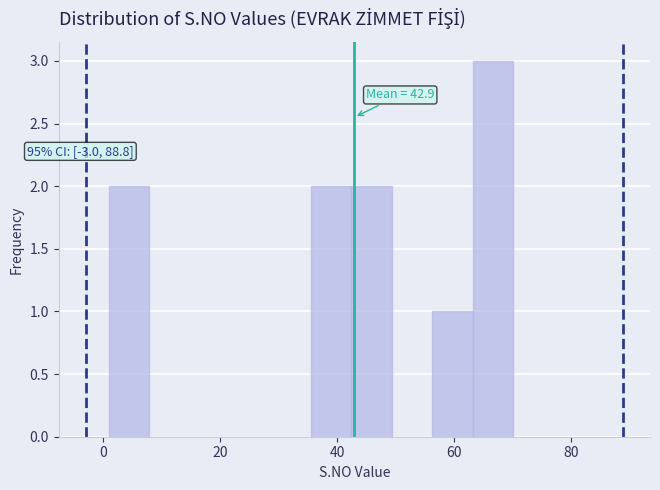

Around what value on the x-axis is the tallest bar? Give the approximate position of its centre, as read against the axis.

66